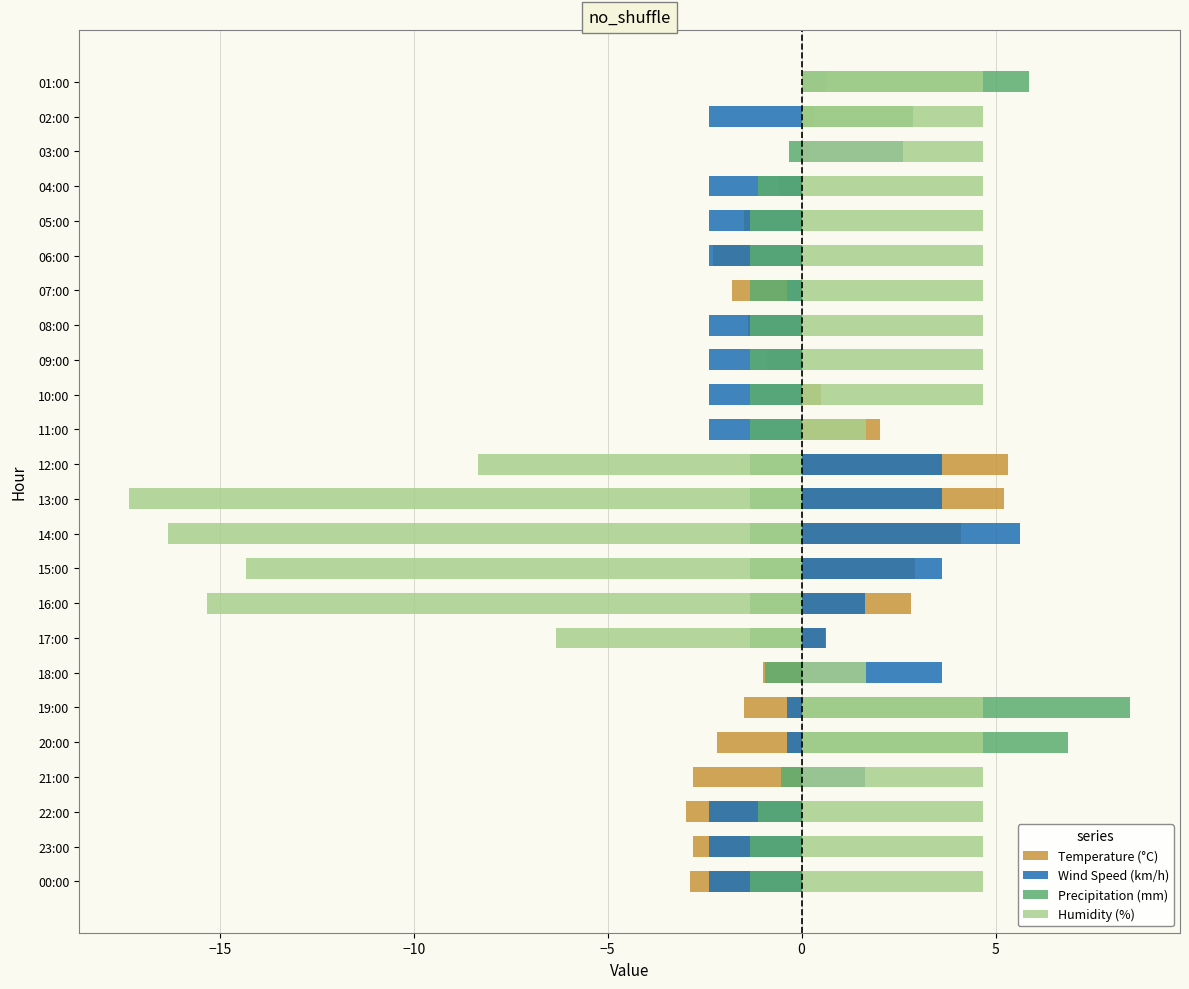

How many data points does each series have?

24